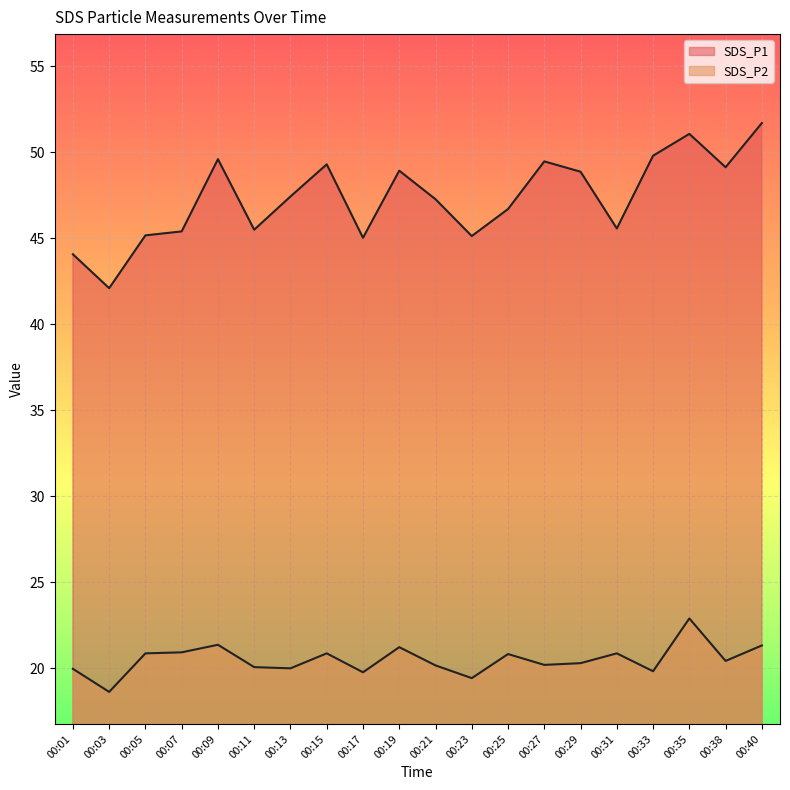

List the series in order of their overall mean, lowest first.

SDS_P2, SDS_P1